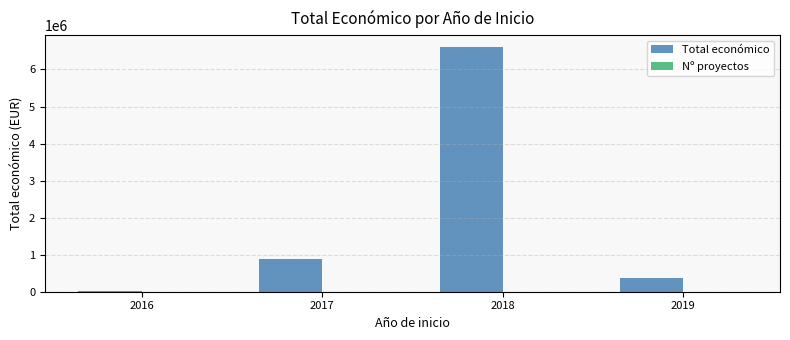

What is the sum of the Total económico values at 2017 and 2019?

1252257